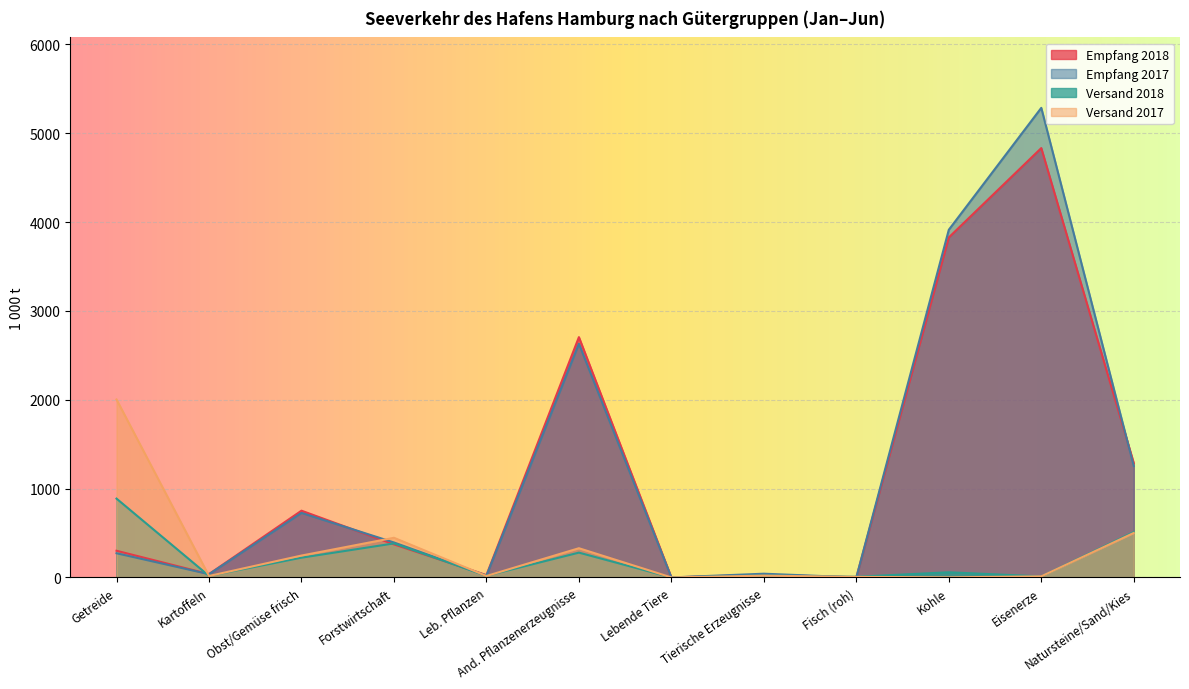

What is the difference between the highest and lowest values at Getreide?

1730.6